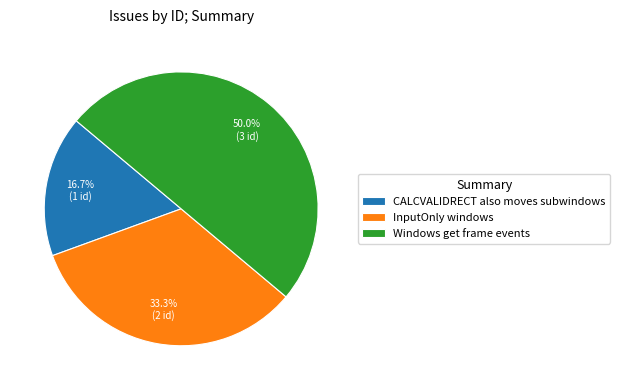

How many segments does this pie chart have?

3